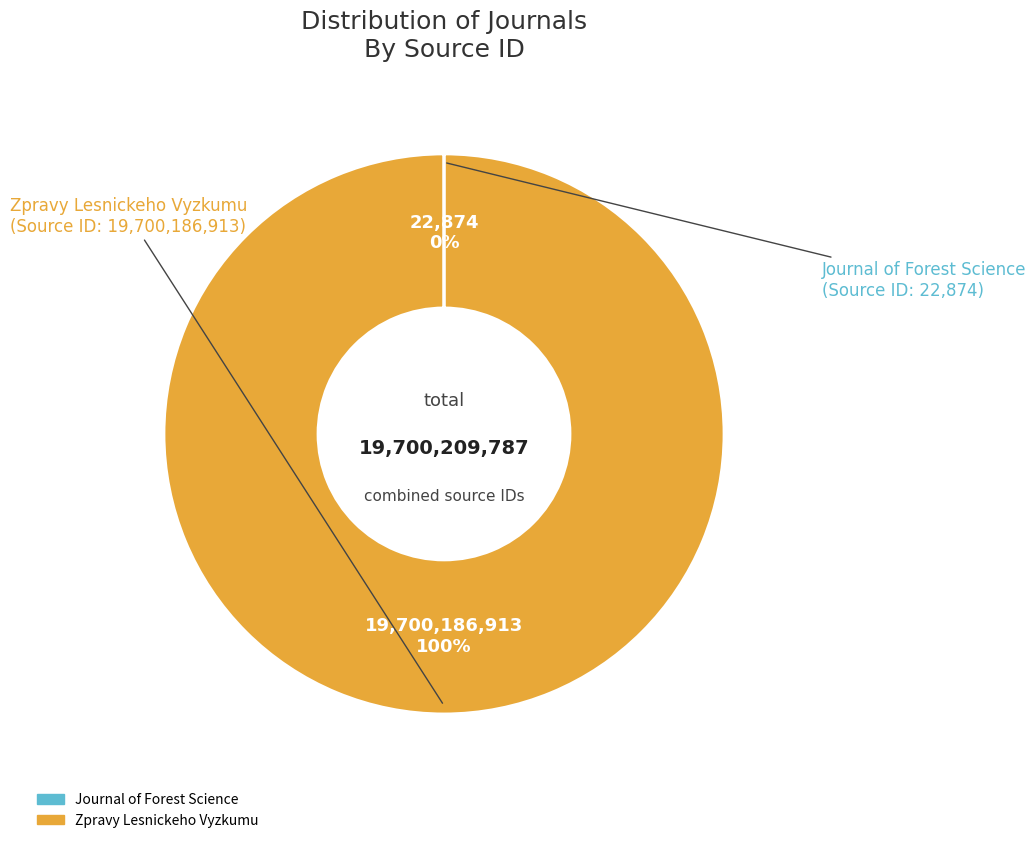

Is it true that Zpravy Lesnickeho Vyzkumu is 100% of the pie?

True